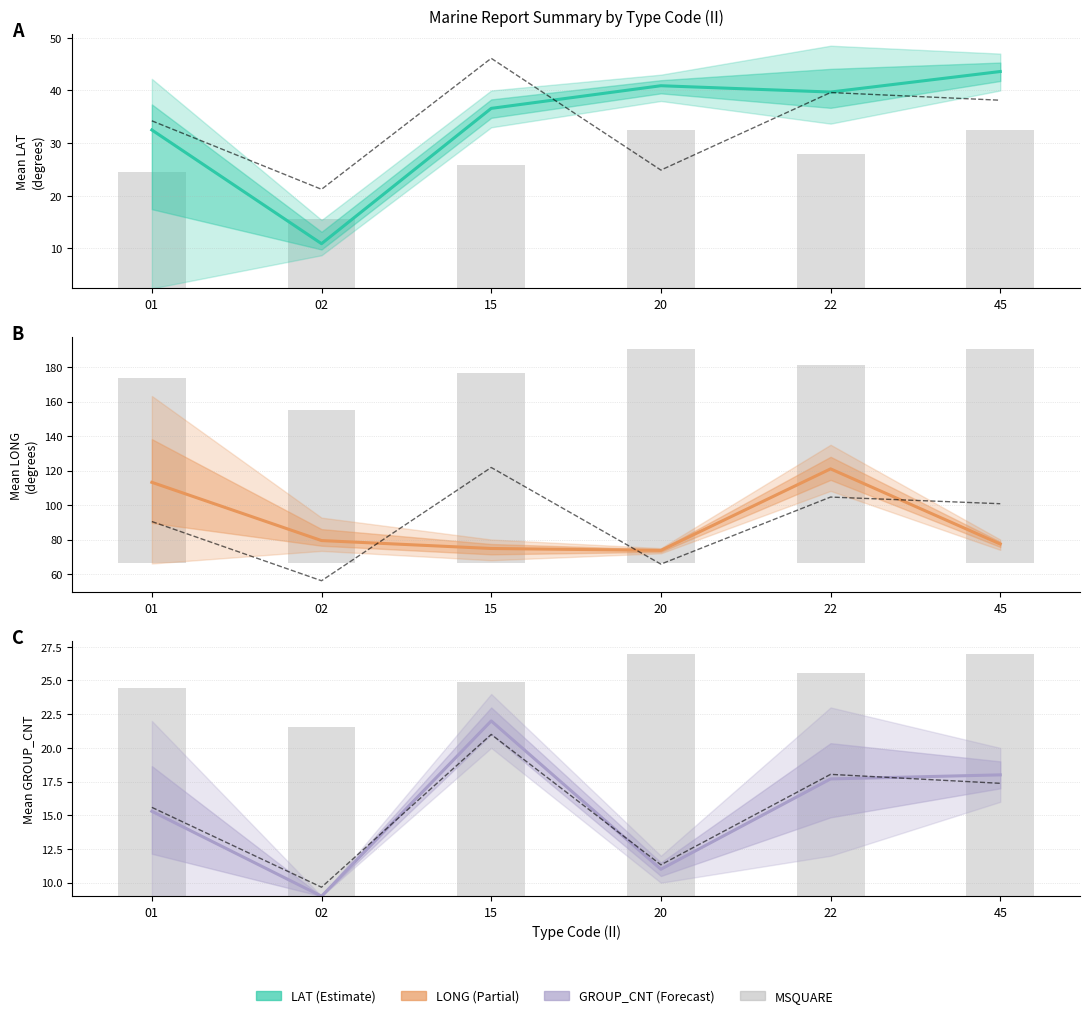

Is the value of RPT_LEN (scaled ref) at 15 greater than the value of LONG at 02?

No